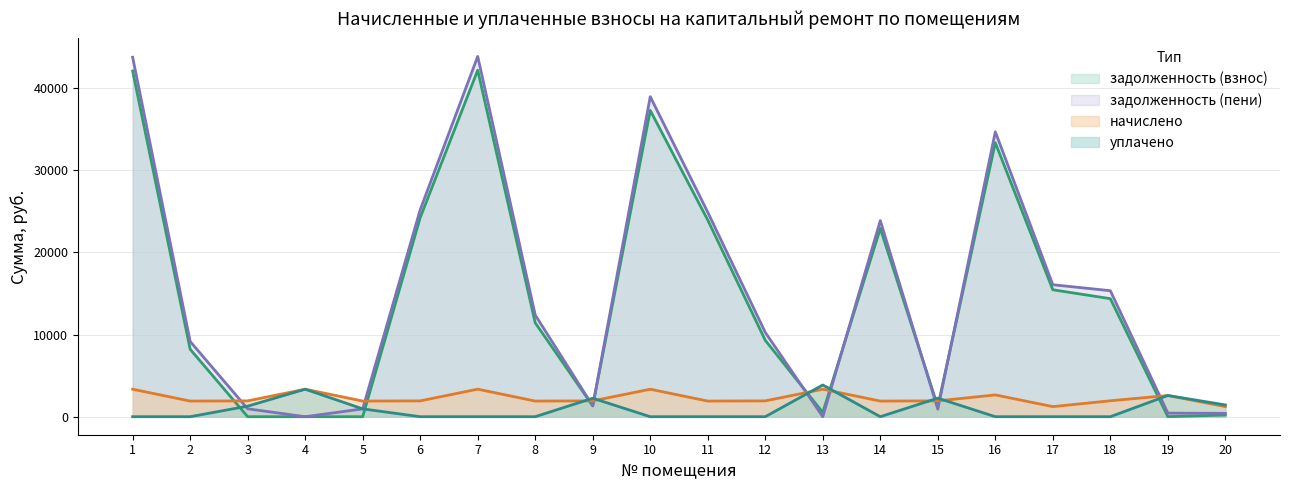

How many values in the уплачено series exceed 0?

8